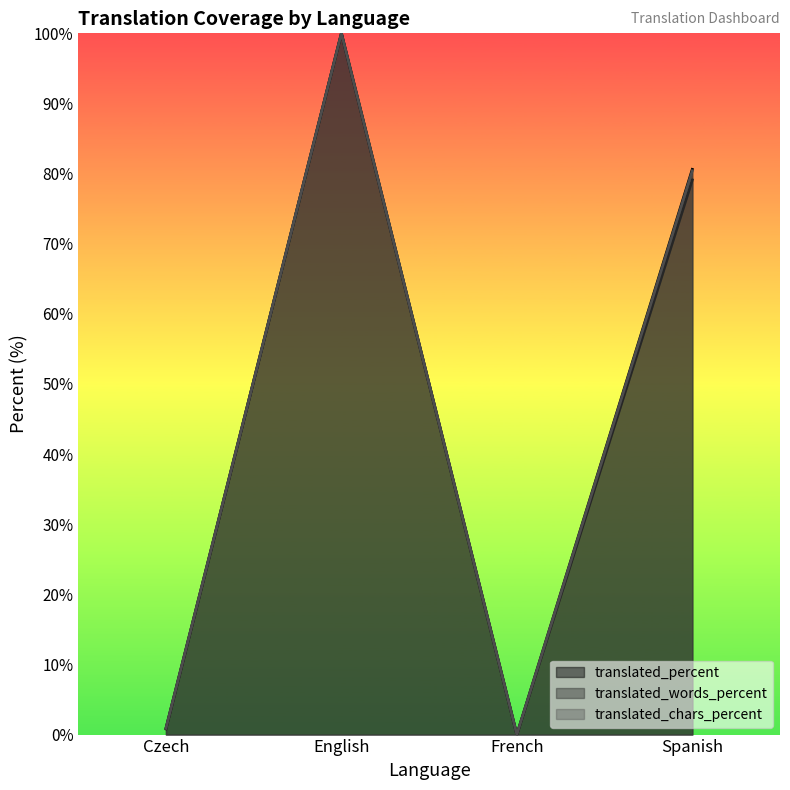

What is the label of the 1st point from the right?

Spanish